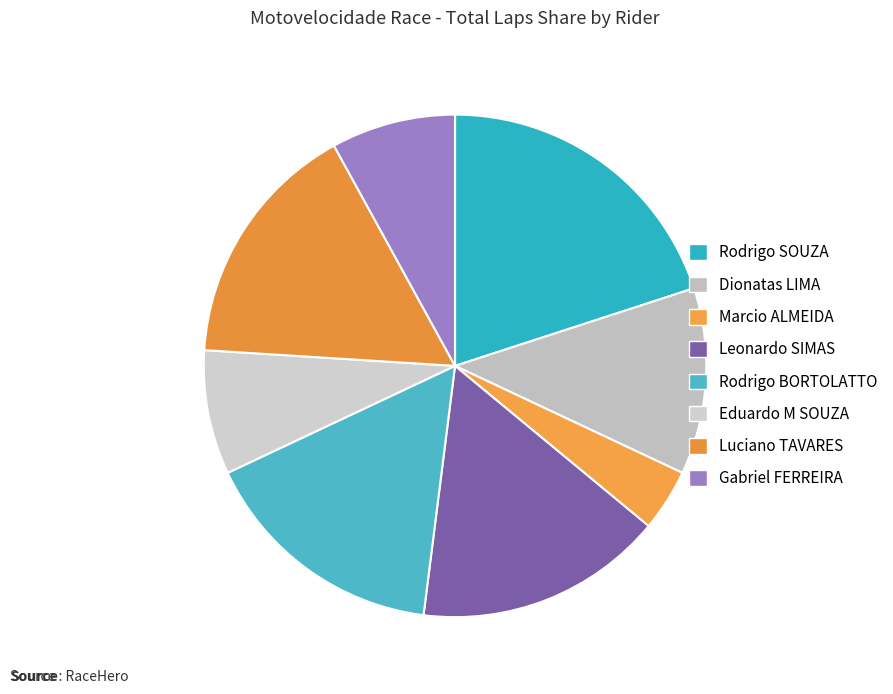

How many slices are in this pie chart?

8